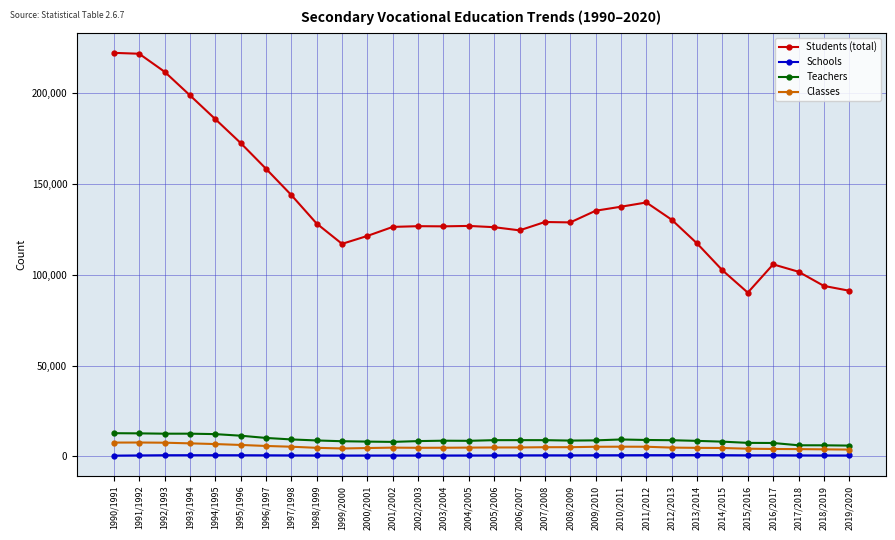

What is the difference between the Schools values at 2003/2004 and 1995/1996?

151